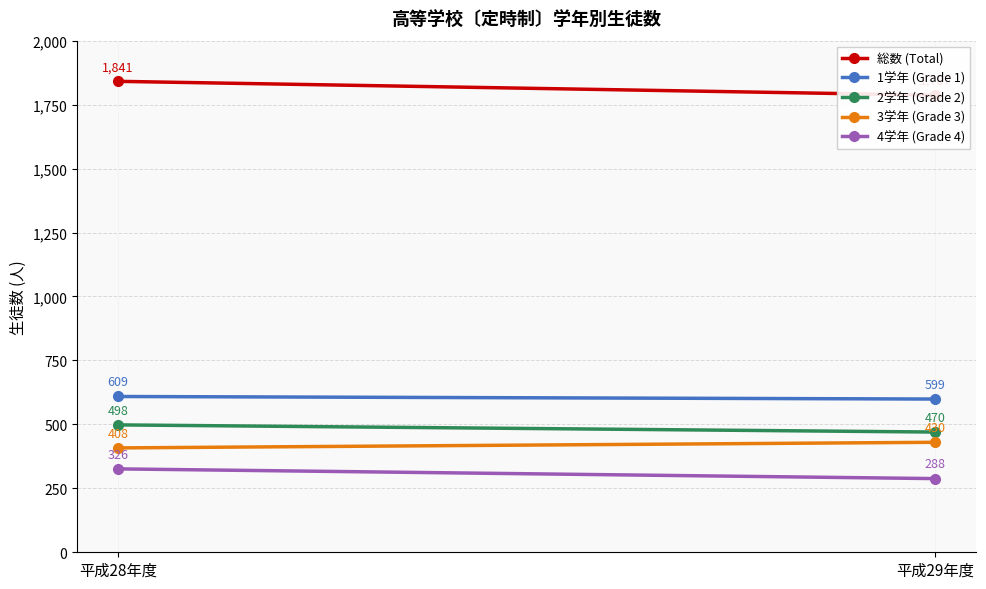

True or false: 3学年 (Grade 3) has a value of 623 at 平成29年度.

False